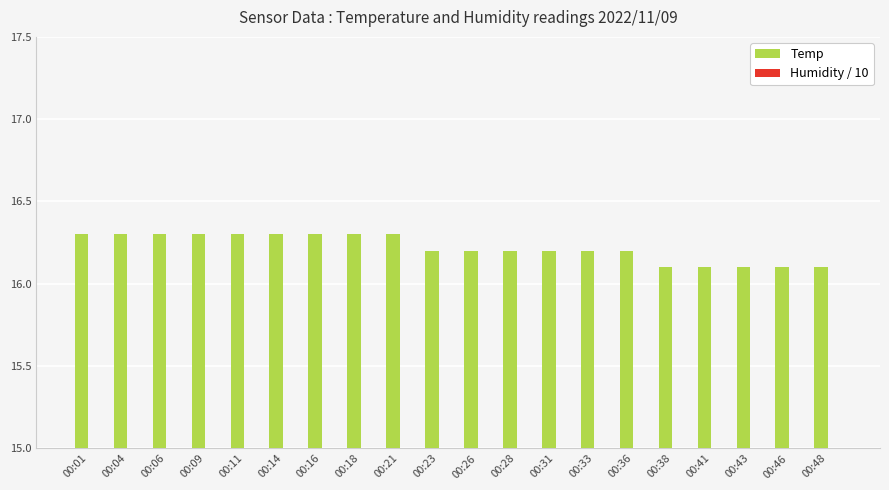

Reading left to right, list all the values displayed in this chart.

Temp: 16.3	16.3	16.3	16.3	16.3	16.3	16.3	16.3	16.3	16.2	16.2	16.2	16.2	16.2	16.2	16.1	16.1	16.1	16.1	16.1
Humidity / 10: 10.0	10.0	10.0	10.0	10.0	10.0	10.0	10.0	10.0	10.0	10.0	10.0	10.0	10.0	10.0	10.0	10.0	10.0	10.0	10.0